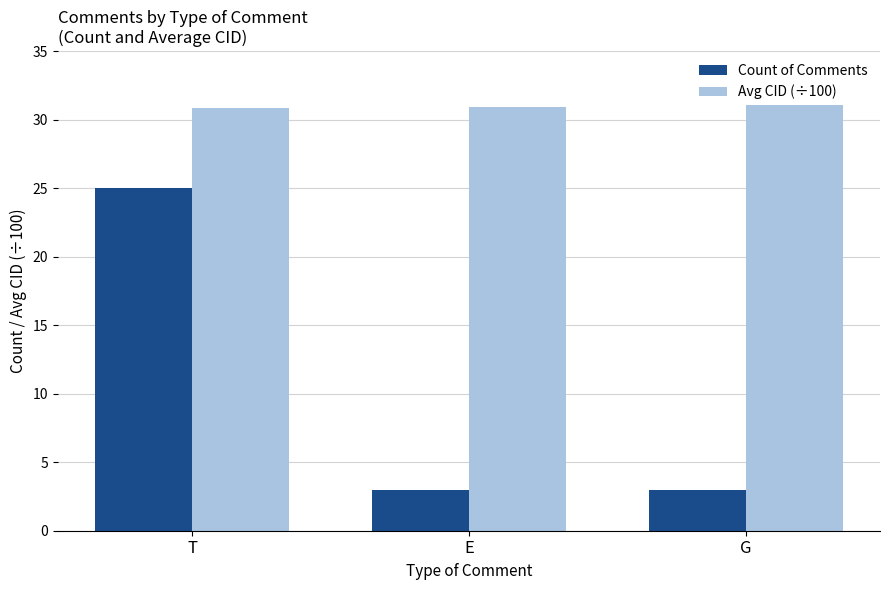

What is the spread (max minus min) of values at T?

5.9